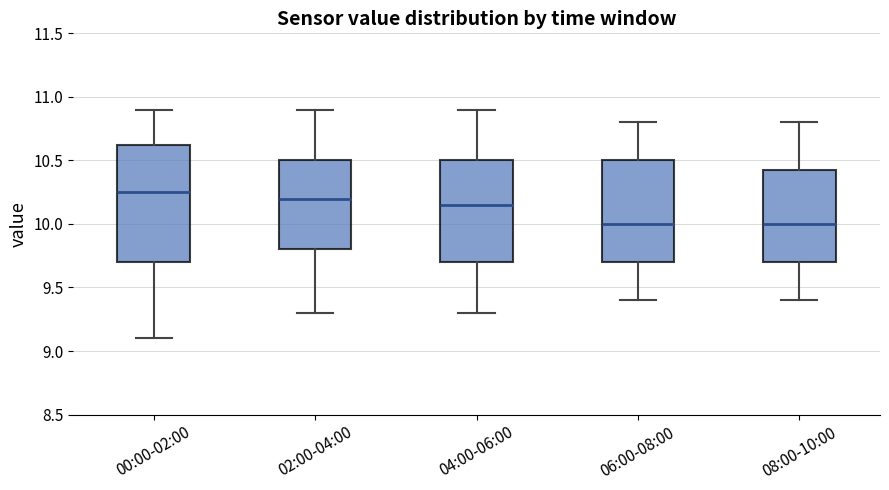

Reading left to right, transcribe this box plot: for each box, give where its median line is, the range the box spans, and where its two whiskers end, as read against the y-axis. The values are not printed on the chart, so give them approximately, as read against the axis.

00:00-02:00: median 10.25, box 9.70 to 10.65, whiskers 9.10 to 10.90
02:00-04:00: median 10.20, box 9.80 to 10.50, whiskers 9.30 to 10.90
04:00-06:00: median 10.15, box 9.70 to 10.50, whiskers 9.30 to 10.90
06:00-08:00: median 10.00, box 9.70 to 10.50, whiskers 9.40 to 10.80
08:00-10:00: median 10.00, box 9.70 to 10.45, whiskers 9.40 to 10.80